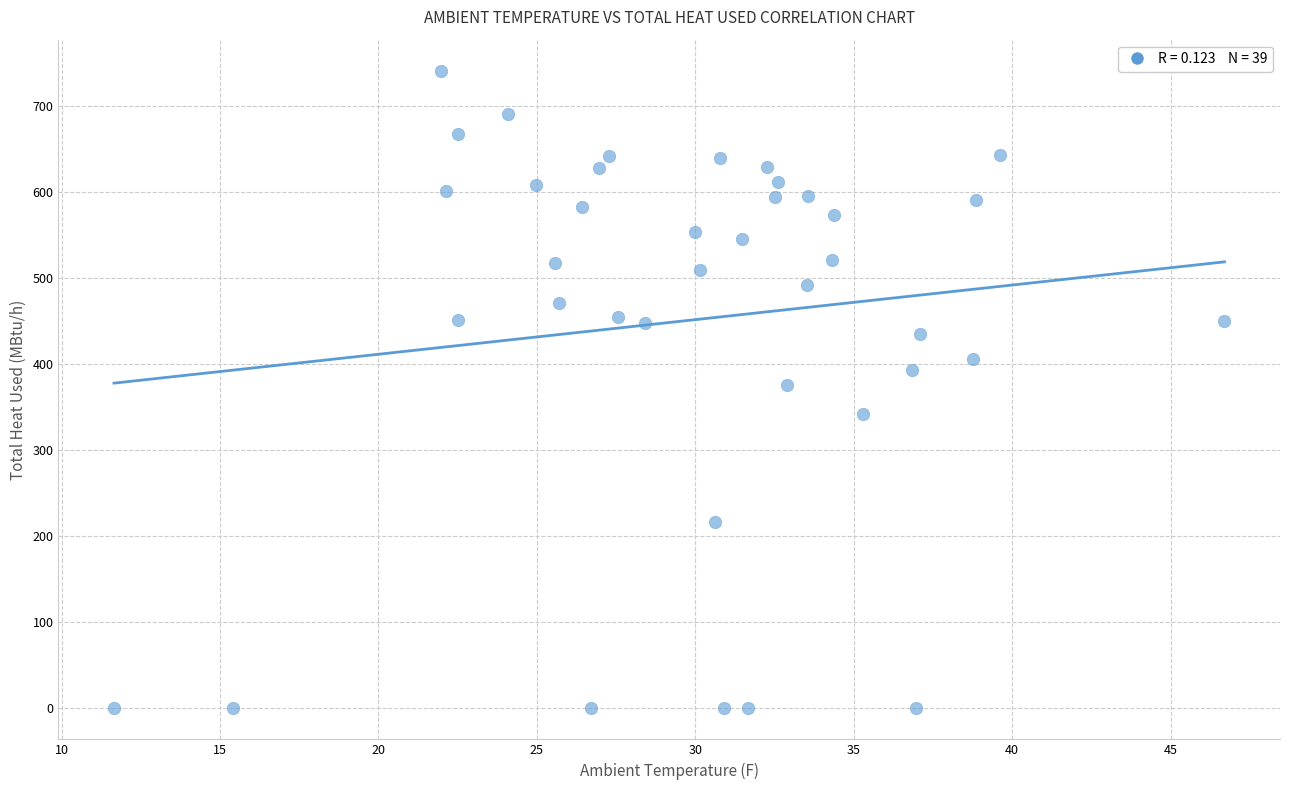

What is the range of Y values (max minus min)?

740.7